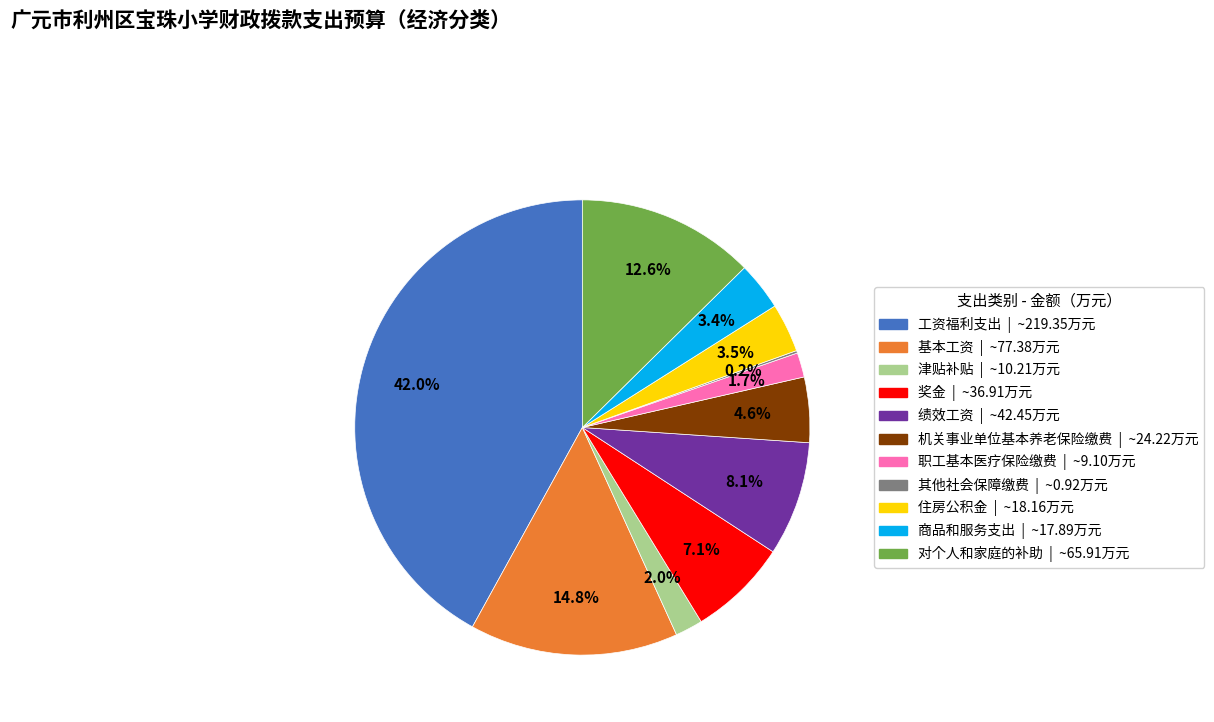

The 基本工资 slice represents 21% of the pie. True or false?

False